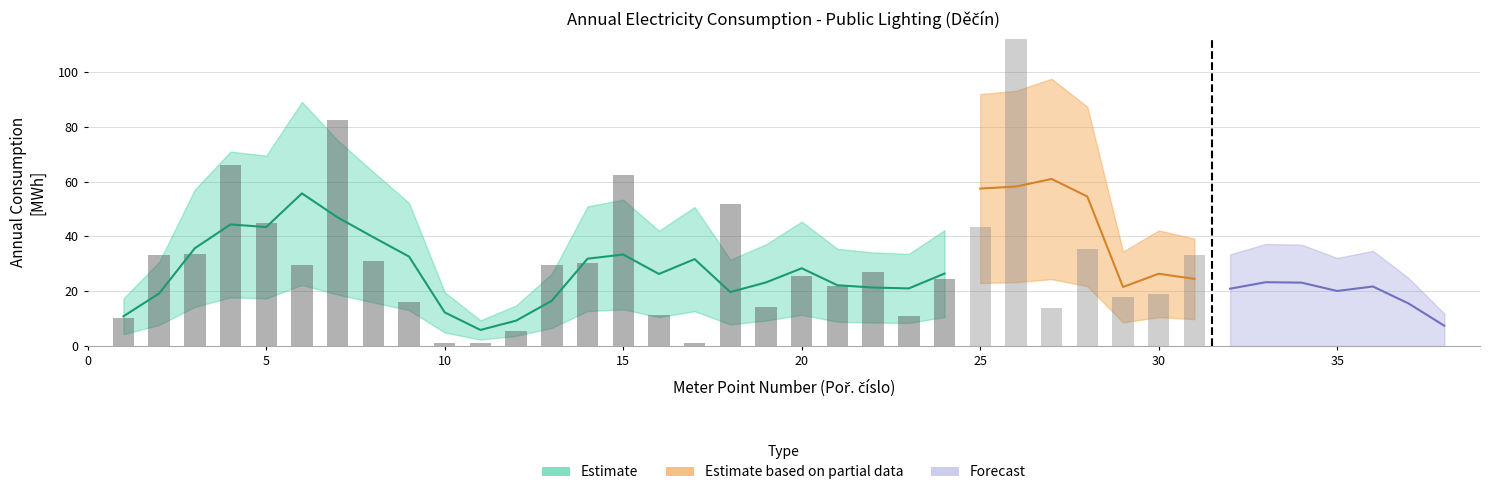

Where does the Roční odběr celkem [MWh] series first go above 27?

2